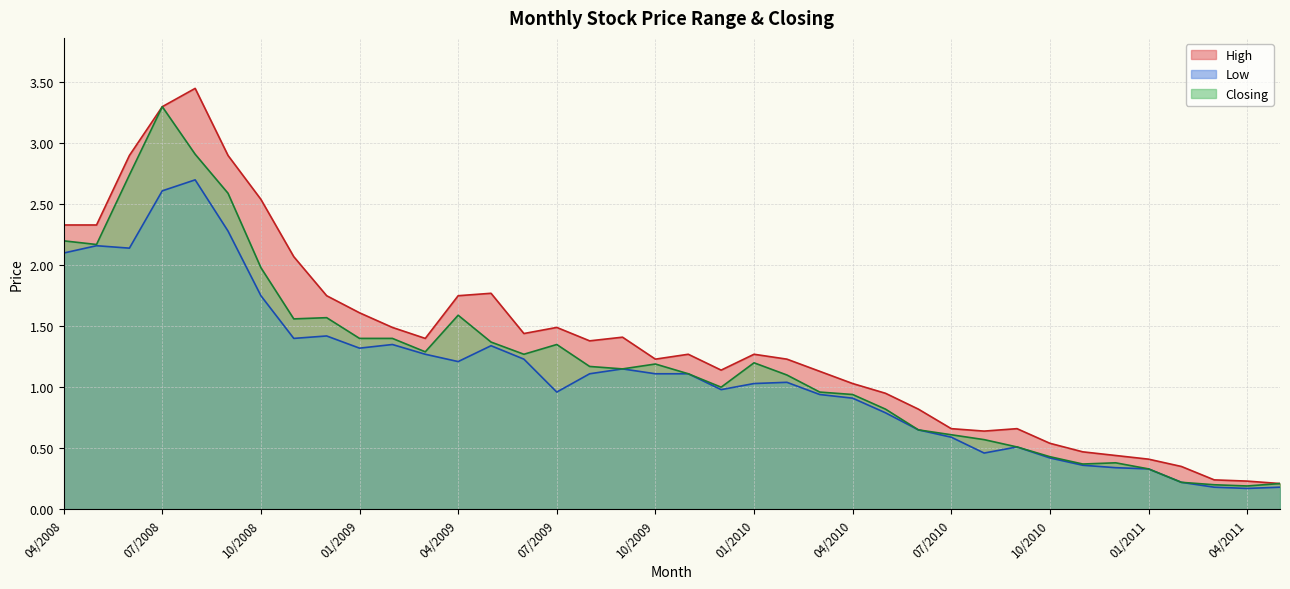

True or false: Closing and Low intersect in this chart.

False